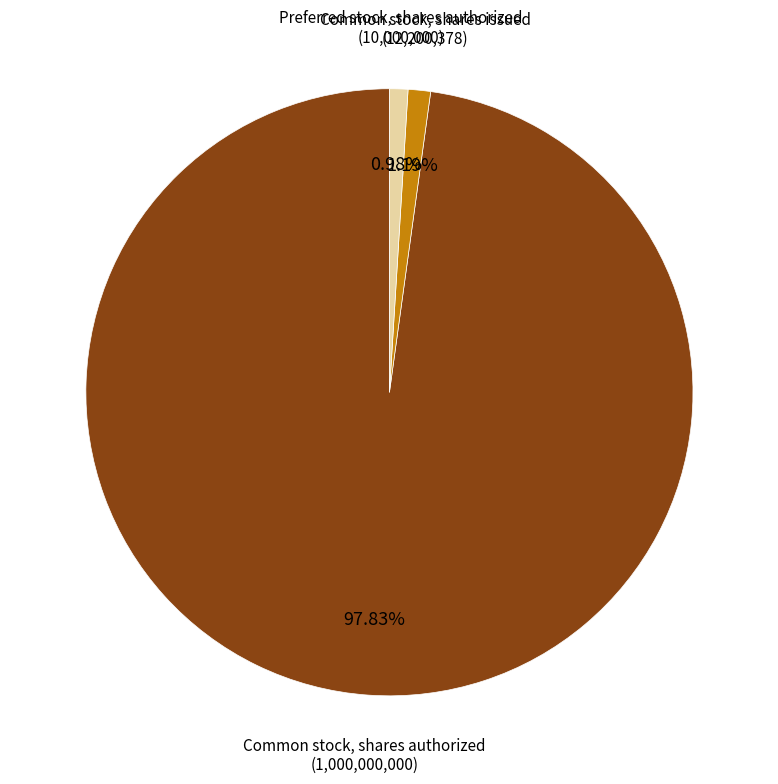

How many slices are in this pie chart?

3